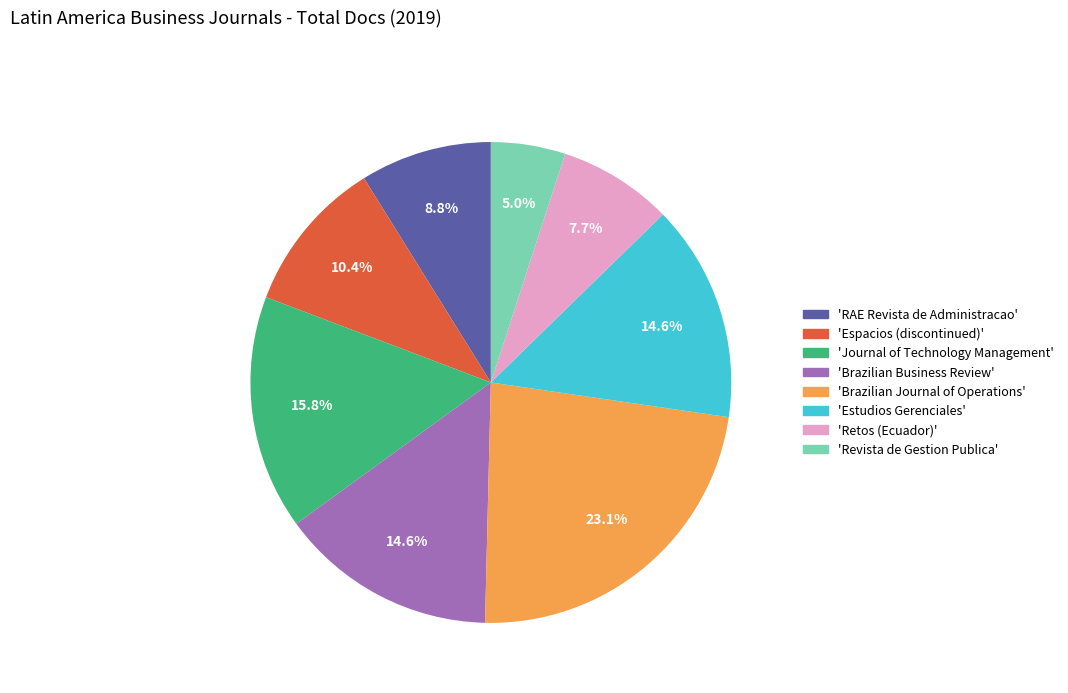

Is there a majority slice in this chart?

No